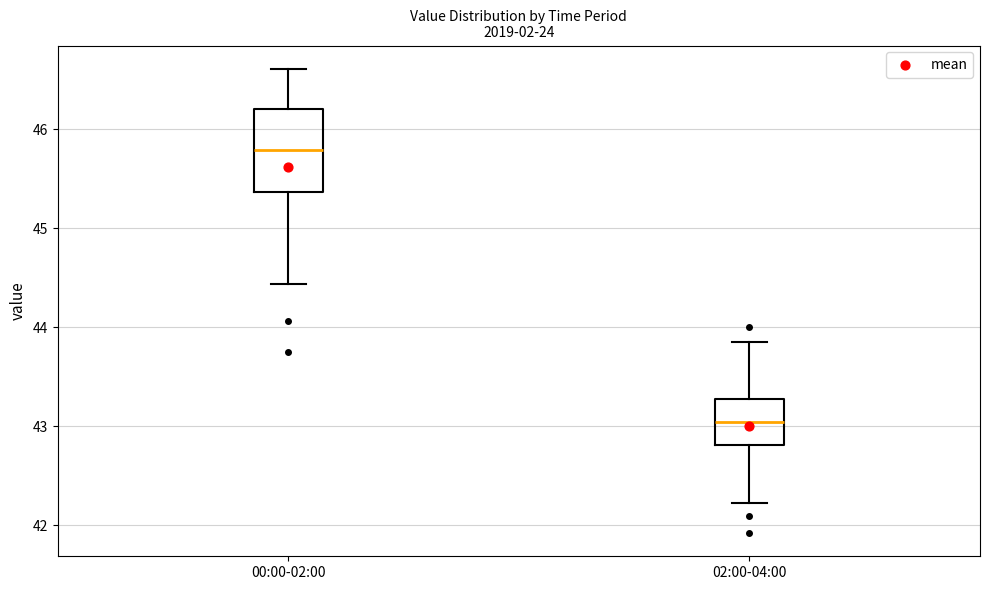

Reading left to right, read every box against the y-axis: the position of its median line, the range the box covers, and the ends of its whiskers. The values are not printed on the chart, so give them approximately, as read against the axis.

00:00-02:00: median 45.8, box 45.4 to 46.2, whiskers 44.4 to 46.6
02:00-04:00: median 43.0, box 42.8 to 43.3, whiskers 42.2 to 43.9